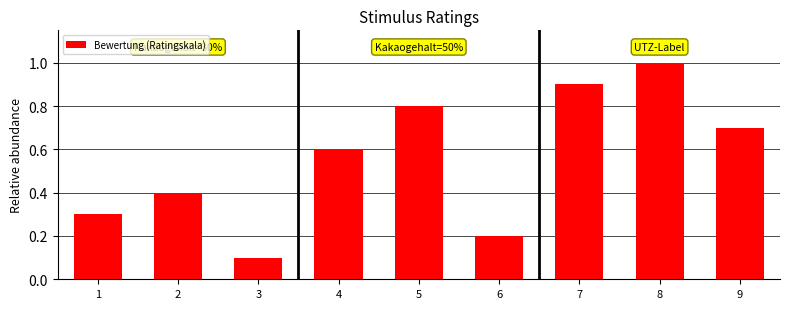

What is the change in value from 3 to 6?

+0.1